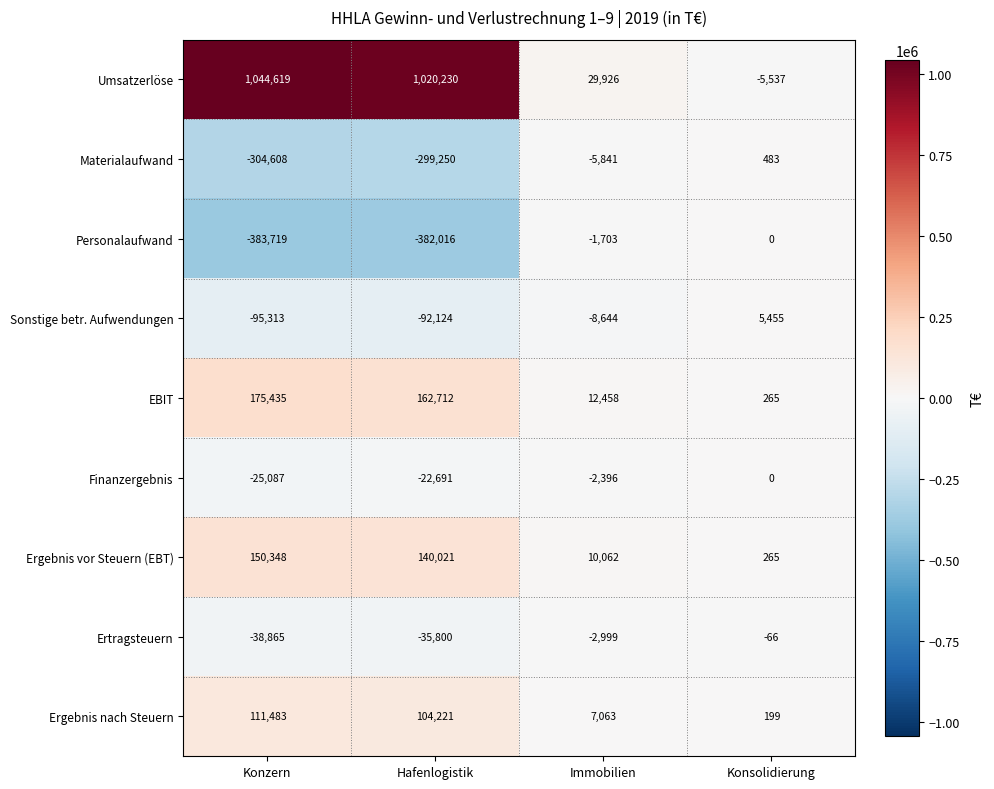

Which series has the widest spread of values?

Umsatzerlöse